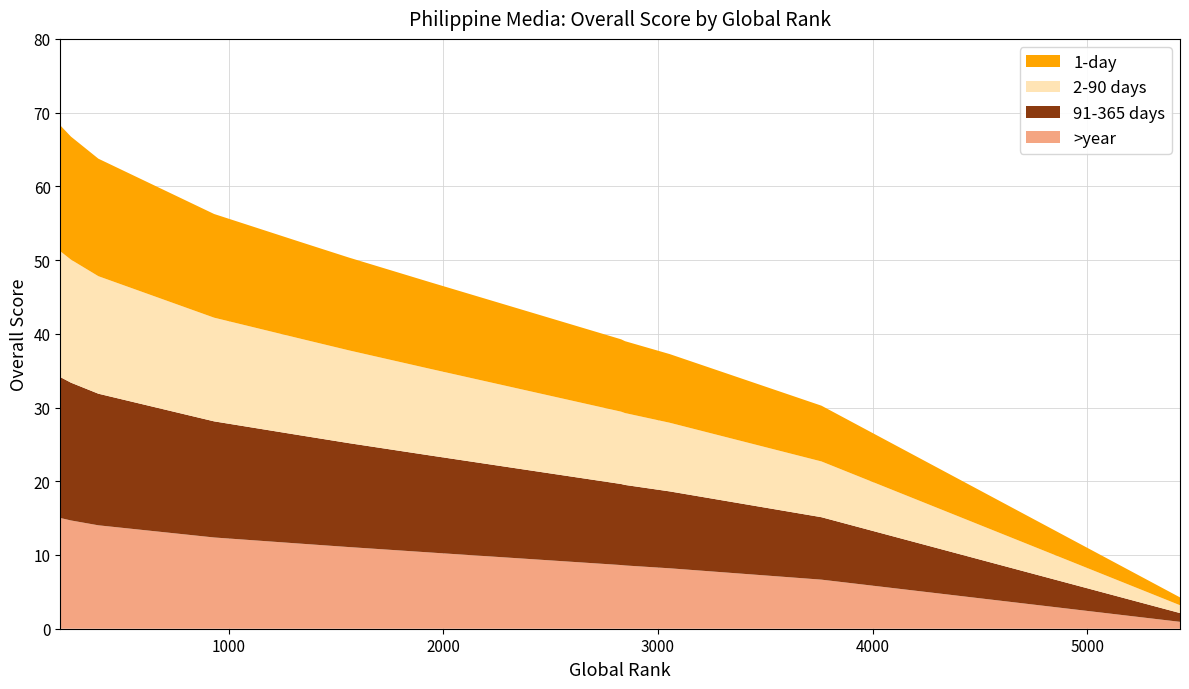

Reading right to left, transcribe all the data shown in this chart.

4.2	30.2	37.2	39.0	39.2	47.0	50.3	52.5	56.2	63.8	66.8	68.2